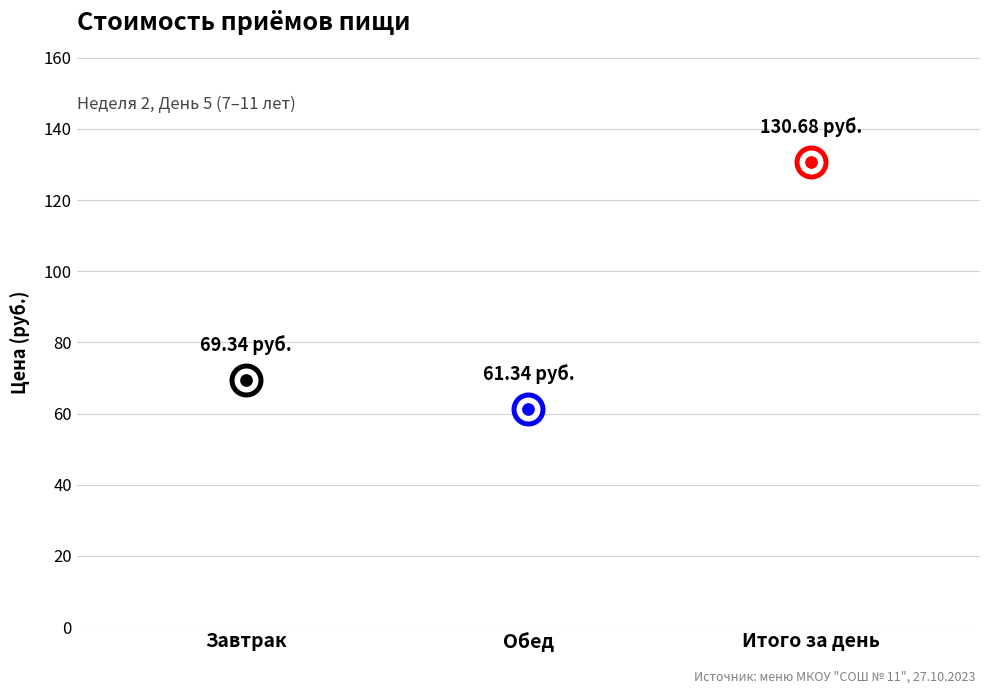

What is the change in value from Обед to Итого за день?

+69.3